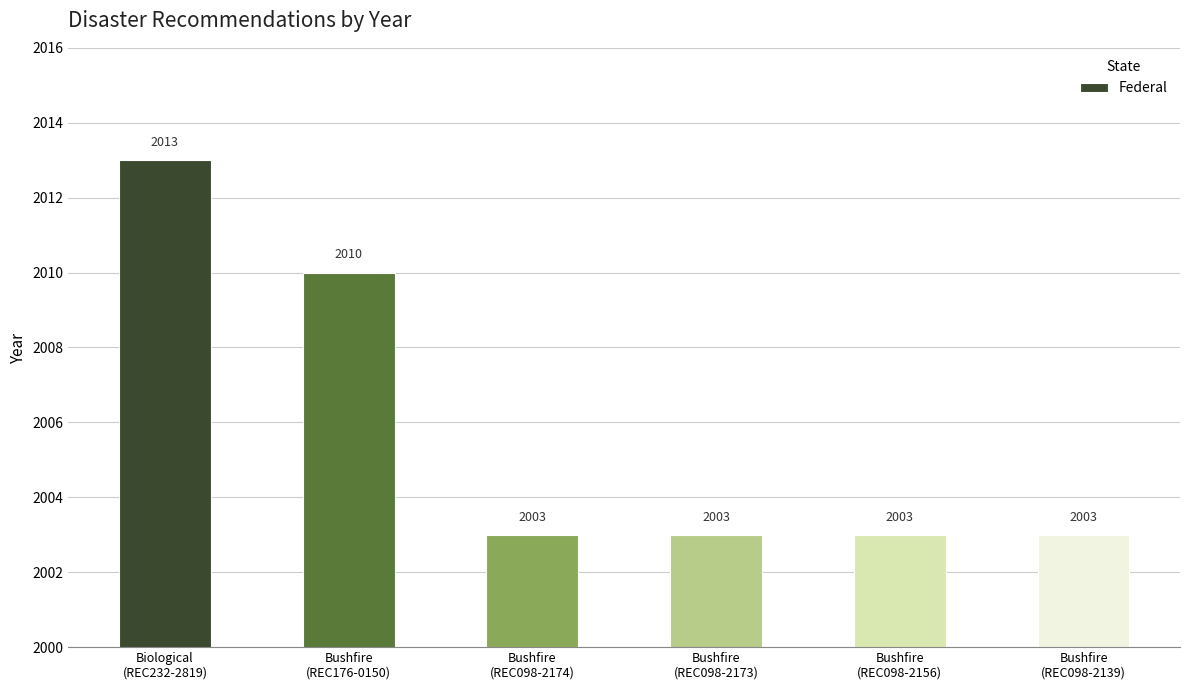

What is the greatest value displayed?

2013